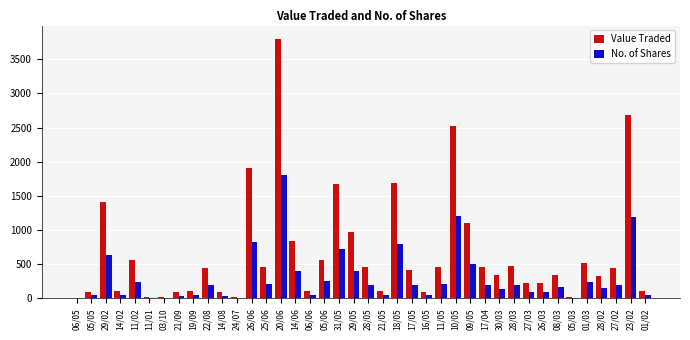

Which series has the largest total across all categories?

Value Traded